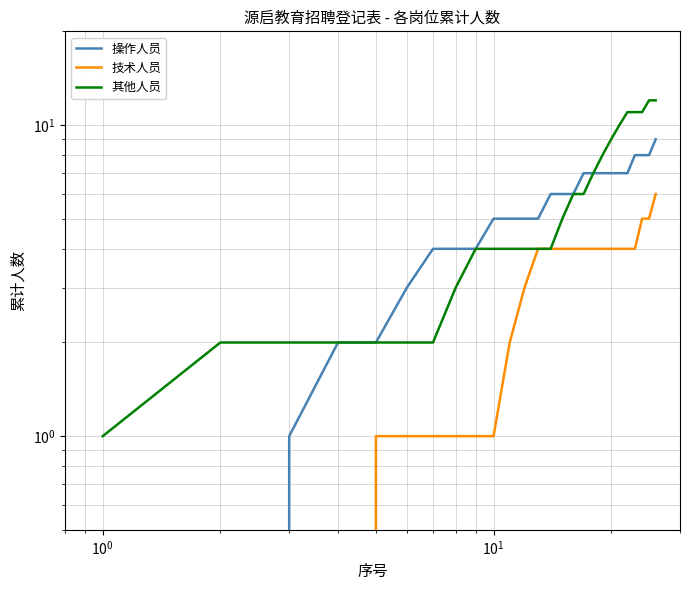

How many values in 技术人员 are above zero?

22